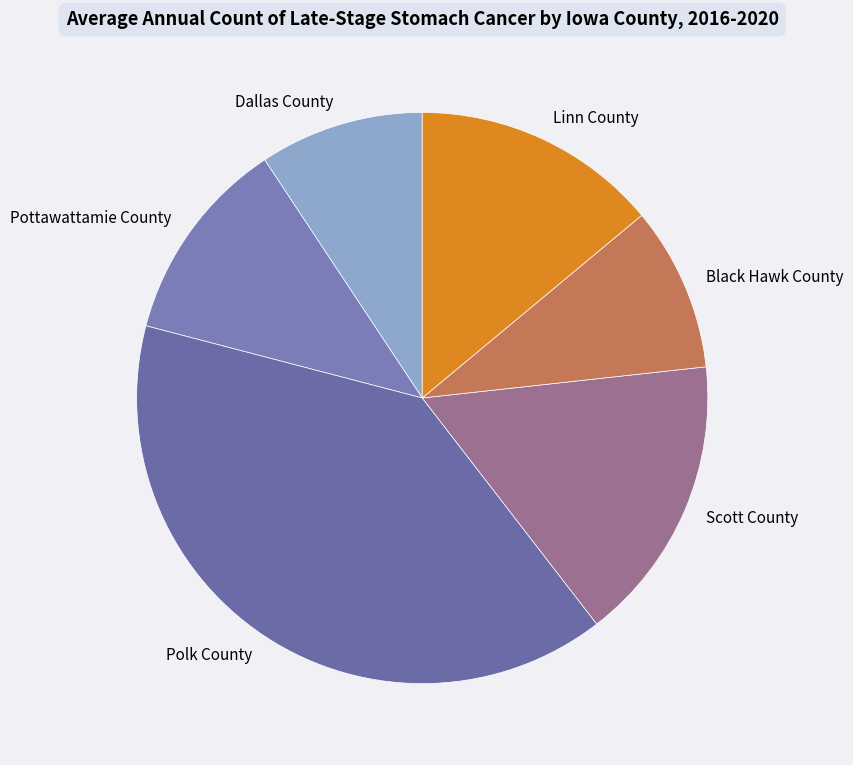

Which category has the biggest portion of the pie?

Polk County